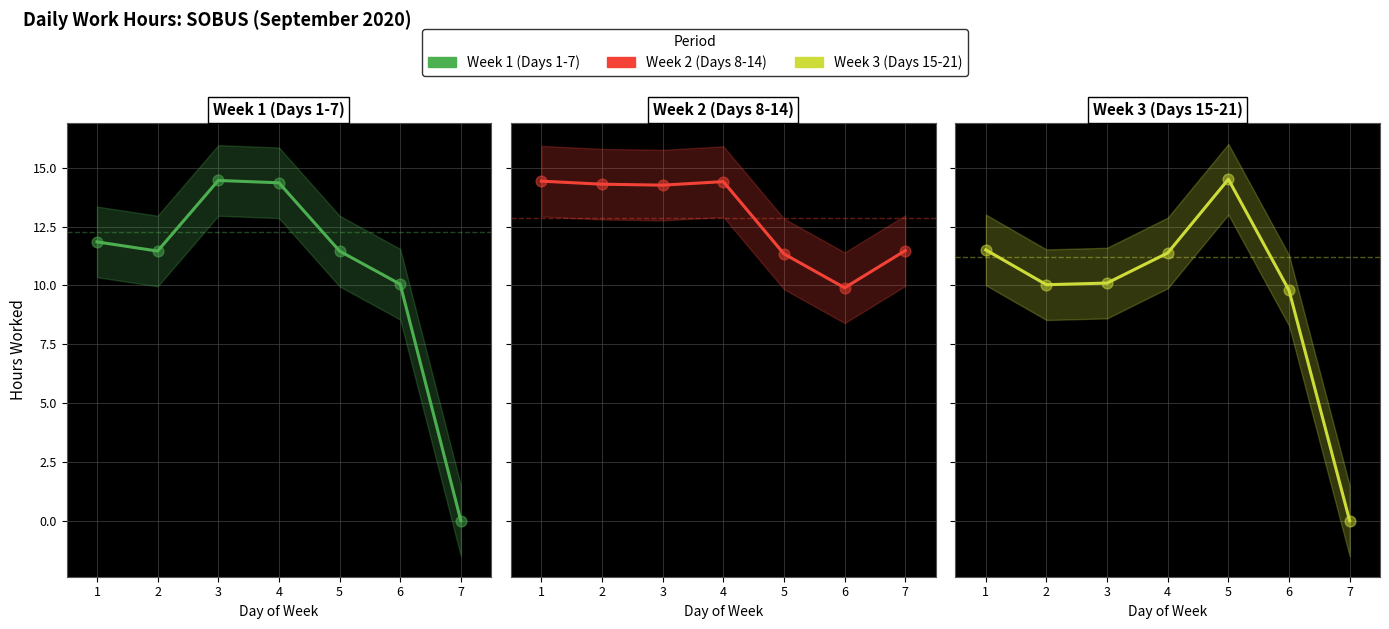

Which series reaches the maximum Y coordinate?

Week 3 (Days 15-21)